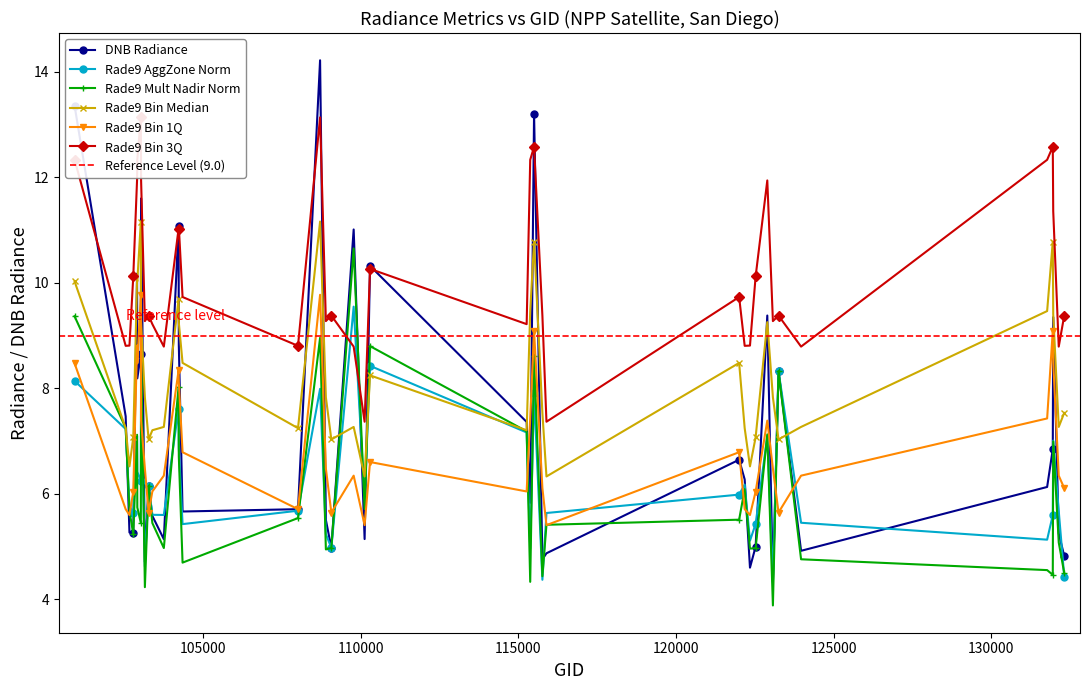

Where does the rade9_bin_1q series first go above 6?

100930